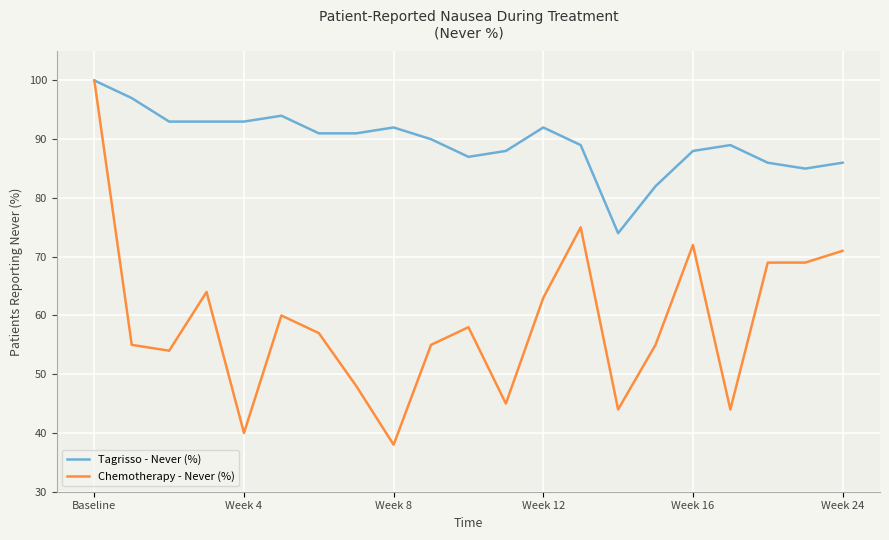

Reading left to right, list all the values displayed in this chart.

Tagrisso - Never (%): 100	97	93	93	93	94	91	91	92	90	87	88	92	89	74	82	88	89	86	85	86
Chemotherapy - Never (%): 100	55	54	64	40	60	57	48	38	55	58	45	63	75	44	55	72	44	69	69	71